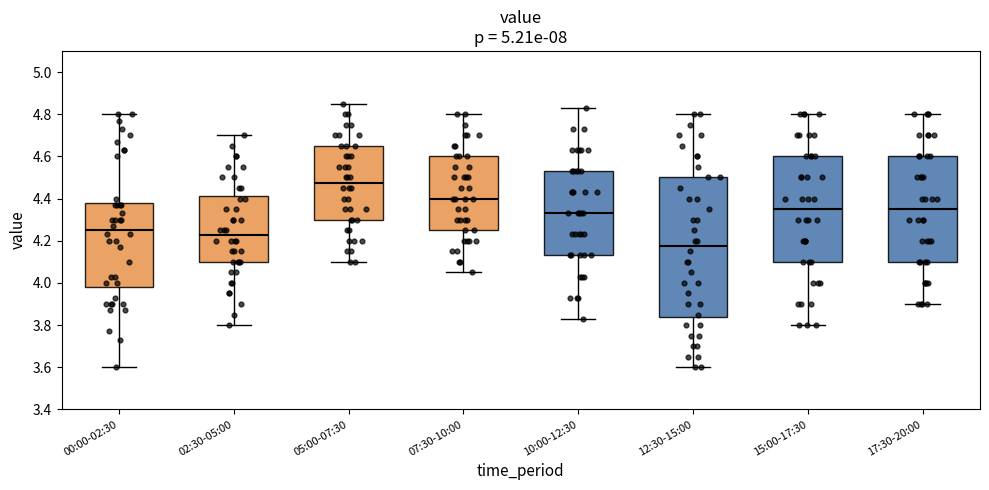

Reading left to right, transcribe this box plot: for each box, give where its median line is, the range the box spans, and where its two whiskers end, as read against the y-axis. The values are not printed on the chart, so give them approximately, as read against the axis.

00:00-02:30: median 4.26, box 3.98 to 4.38, whiskers 3.60 to 4.80
02:30-05:00: median 4.22, box 4.10 to 4.42, whiskers 3.80 to 4.70
05:00-07:30: median 4.48, box 4.30 to 4.66, whiskers 4.10 to 4.86
07:30-10:00: median 4.40, box 4.26 to 4.60, whiskers 4.06 to 4.80
10:00-12:30: median 4.34, box 4.14 to 4.54, whiskers 3.84 to 4.84
12:30-15:00: median 4.18, box 3.84 to 4.50, whiskers 3.60 to 4.80
15:00-17:30: median 4.36, box 4.10 to 4.60, whiskers 3.80 to 4.80
17:30-20:00: median 4.36, box 4.10 to 4.60, whiskers 3.90 to 4.80